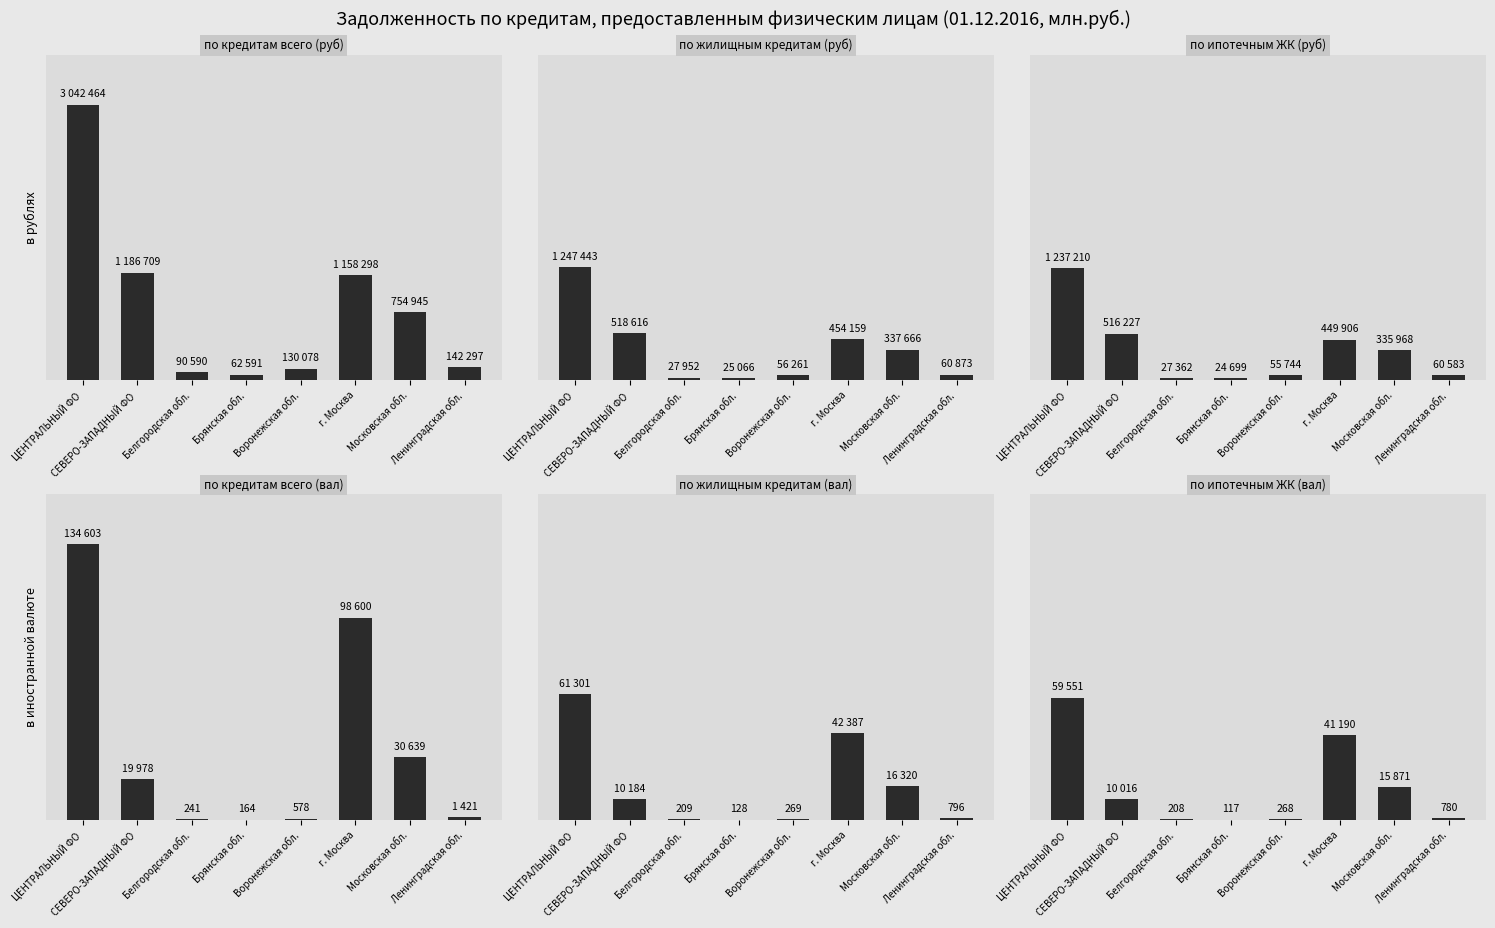

What position from the left is г. Москва?

6